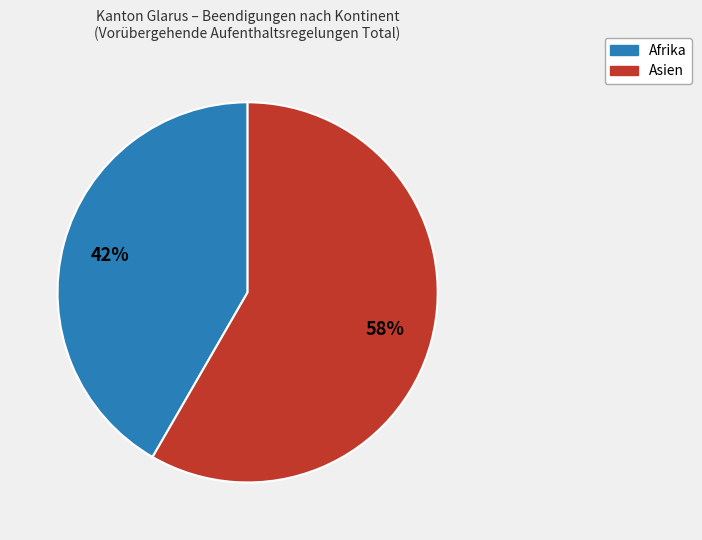

Does any single category account for the majority?

Yes